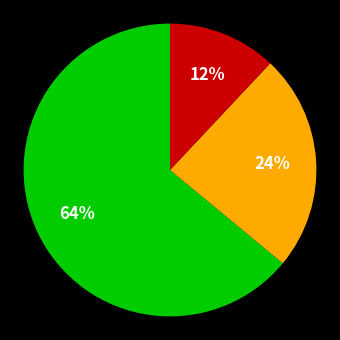

How many slices are in this pie chart?

3